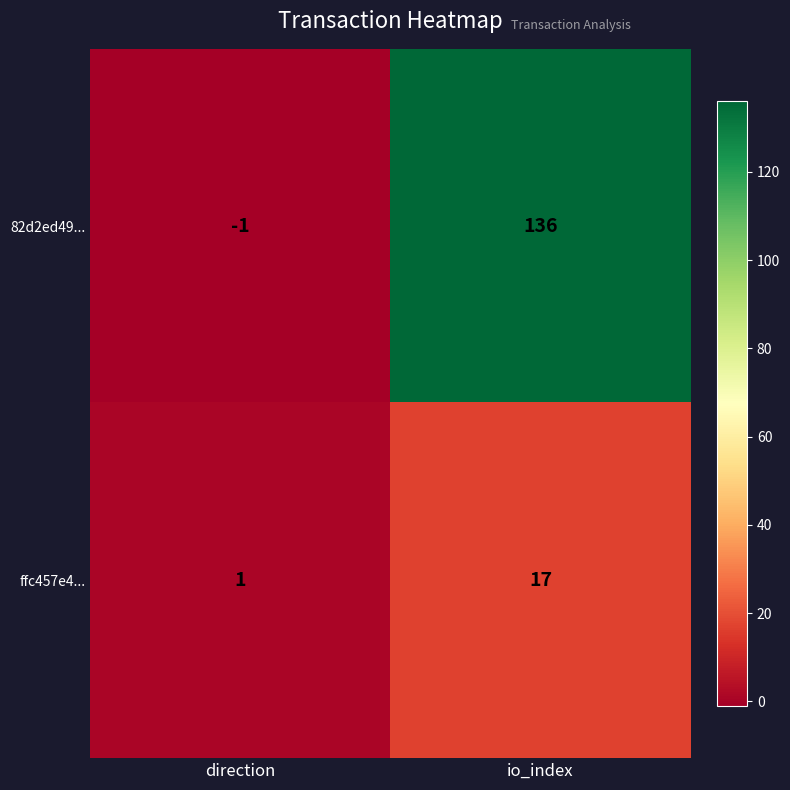

Reading right to left, what are all the values shown in this chart?

82d2ed49...: io_index=136	direction=-1
ffc457e4...: io_index=17	direction=1